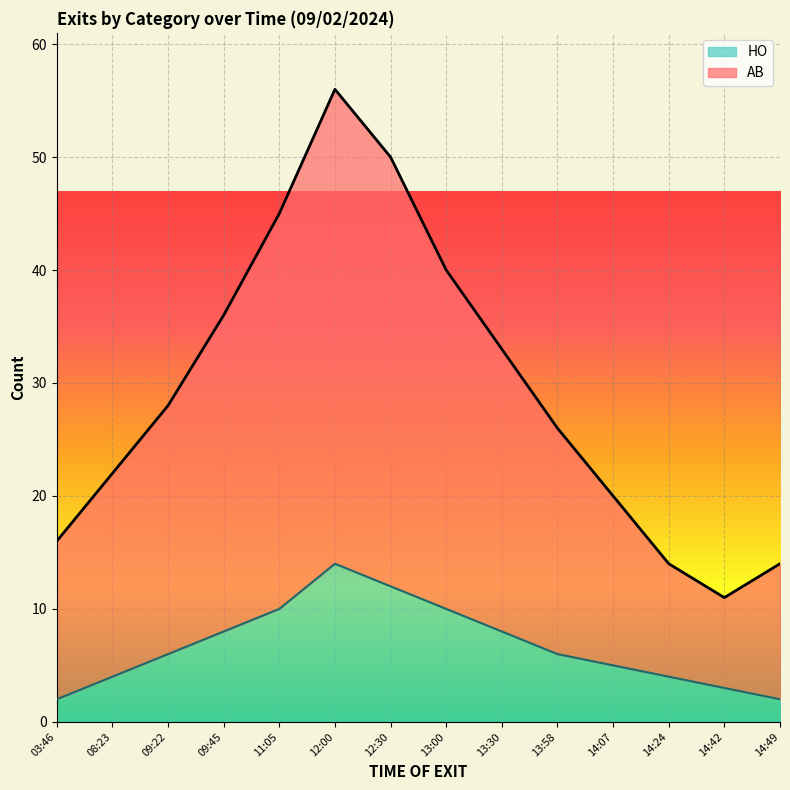

Rank the series at 09:45 from lowest to highest value.

HO, AB